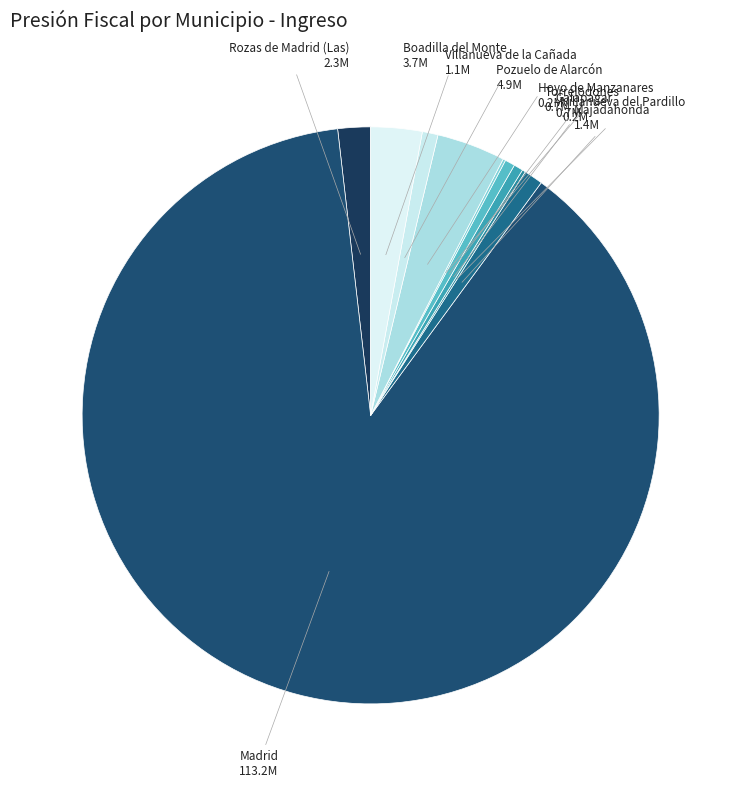

True or false: Villanueva de la Cañada accounts for 1% of the total.

True